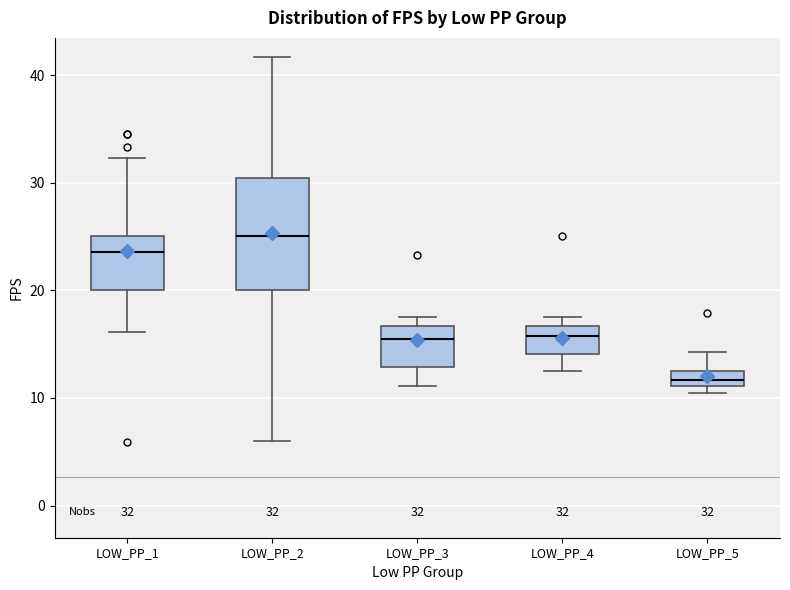

Which box's median line is the highest?

LOW_PP_2